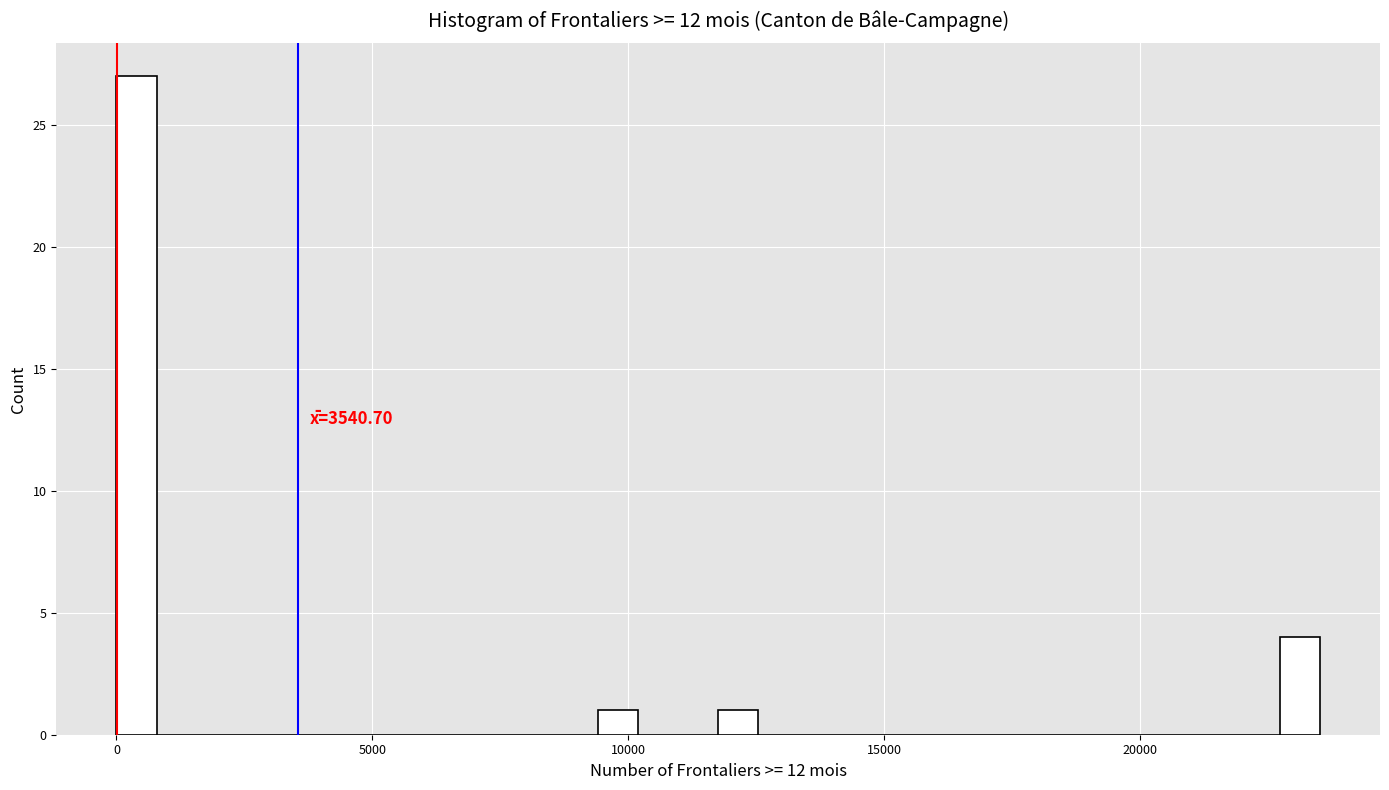

Around what value on the x-axis is the tallest bar? Give the approximate position of its centre, as read against the axis.

500